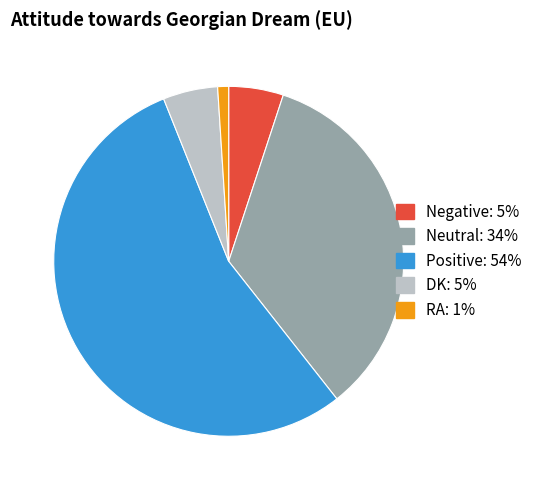

Does Positive represent more than half of the total?

Yes